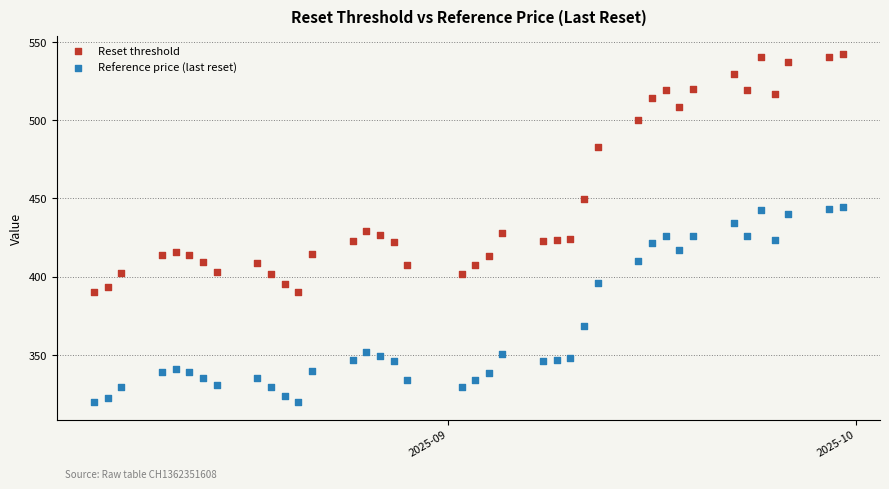

What are all the series names shown in the legend?

Reset threshold, Reference price (last reset)